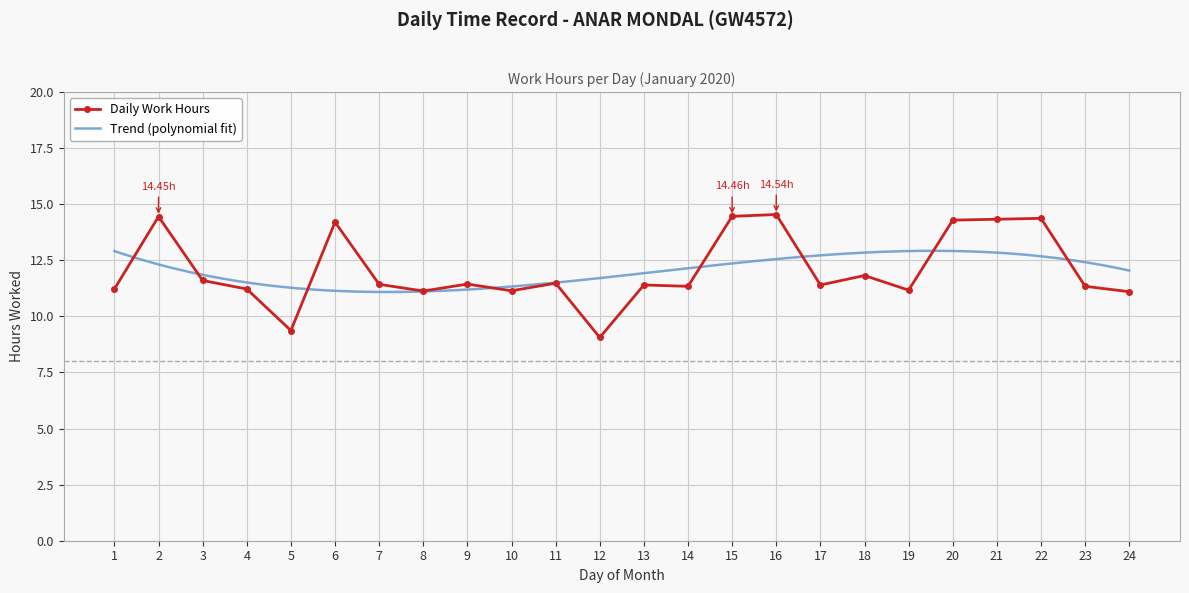

What is the change in value from 1 to 18?

+0.6